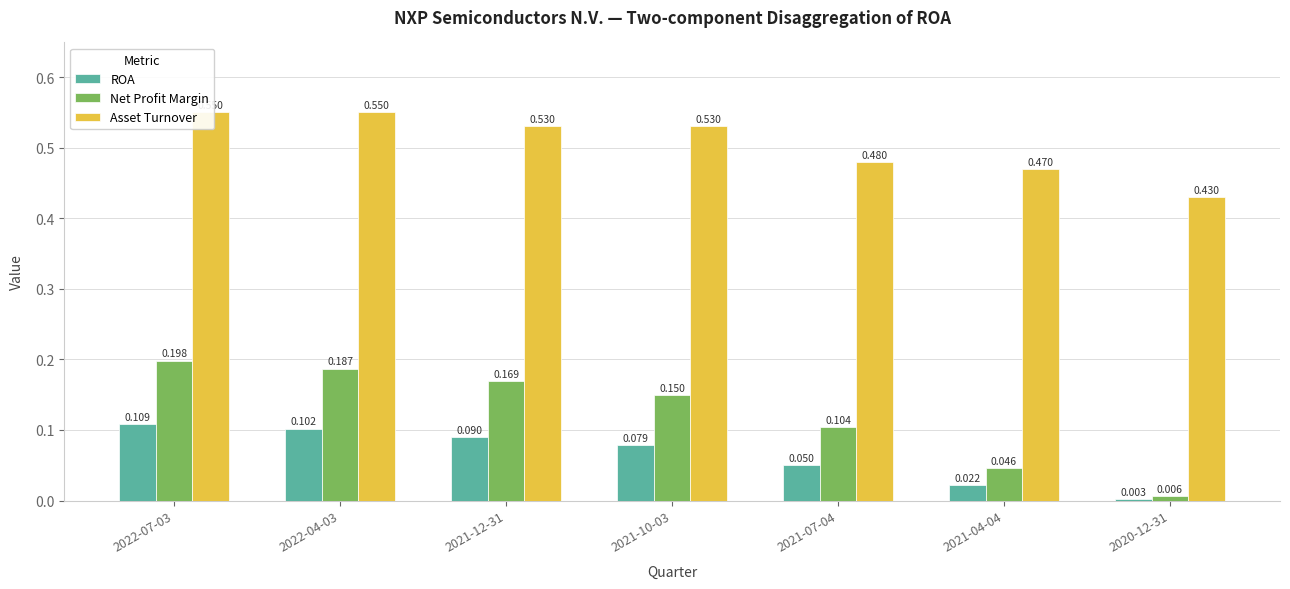

List the series in order of their peak value, lowest first.

ROA, Net Profit Margin, Asset Turnover